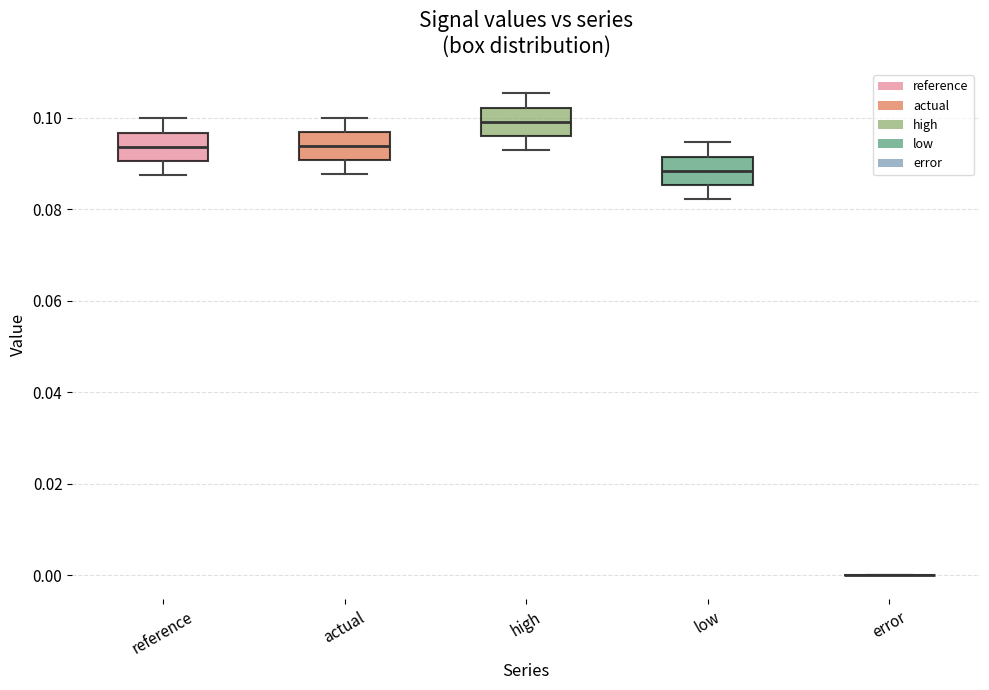

Reading left to right, read every box against the y-axis: the position of its median line, the range the box covers, and the ends of its whiskers. The values are not printed on the chart, so give them approximately, as read against the axis.

reference: median 0.094, box 0.090 to 0.096, whiskers 0.088 to 0.100
actual: median 0.094, box 0.090 to 0.096, whiskers 0.088 to 0.100
high: median 0.100, box 0.096 to 0.102, whiskers 0.092 to 0.106
low: median 0.088, box 0.086 to 0.092, whiskers 0.082 to 0.094
error: box collapsed to a line at 0.000, whiskers 0.000 to 0.000